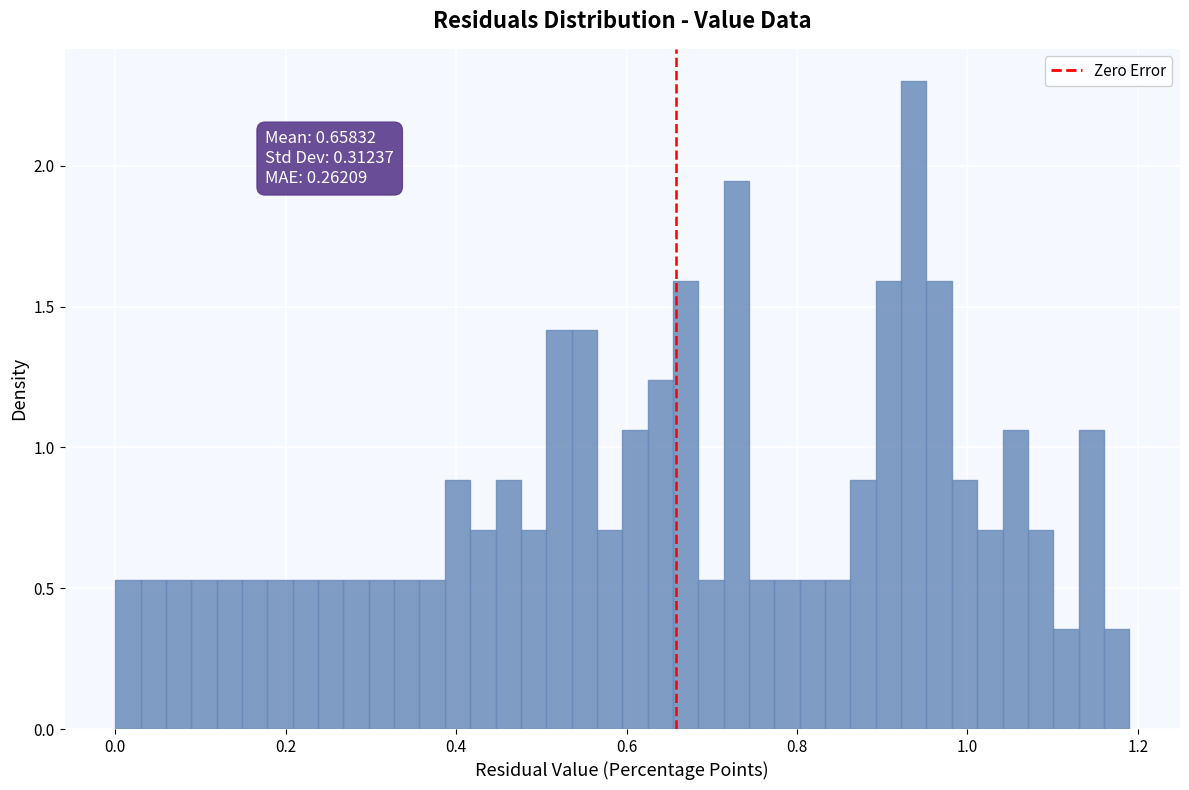

Read against the x-axis, roughly where is the centre of the tallest bar?

0.94